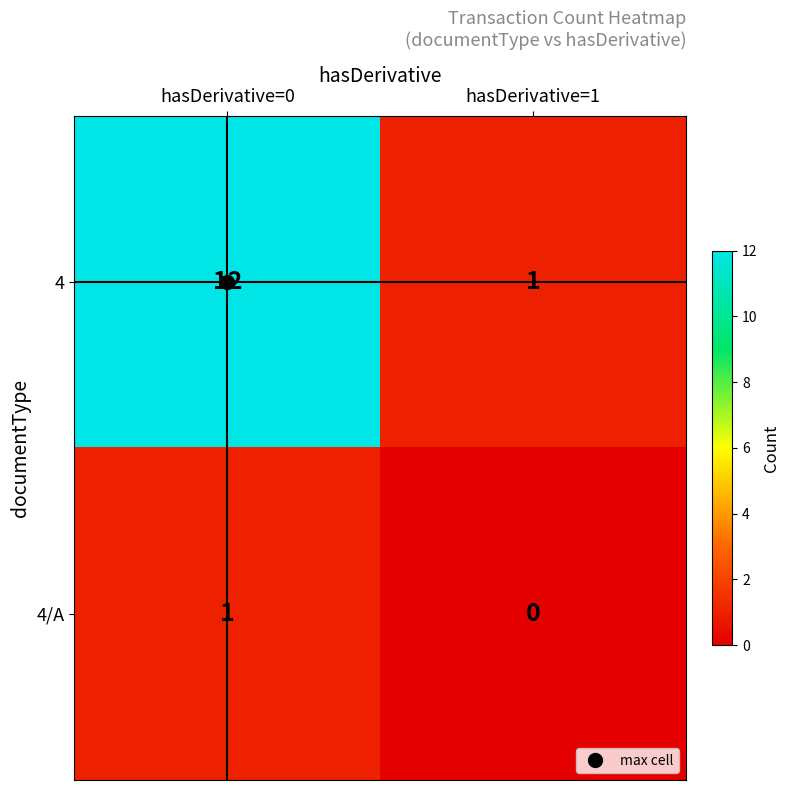

What is the sum of the 4 values at hasDerivative=0 and hasDerivative=1?

13